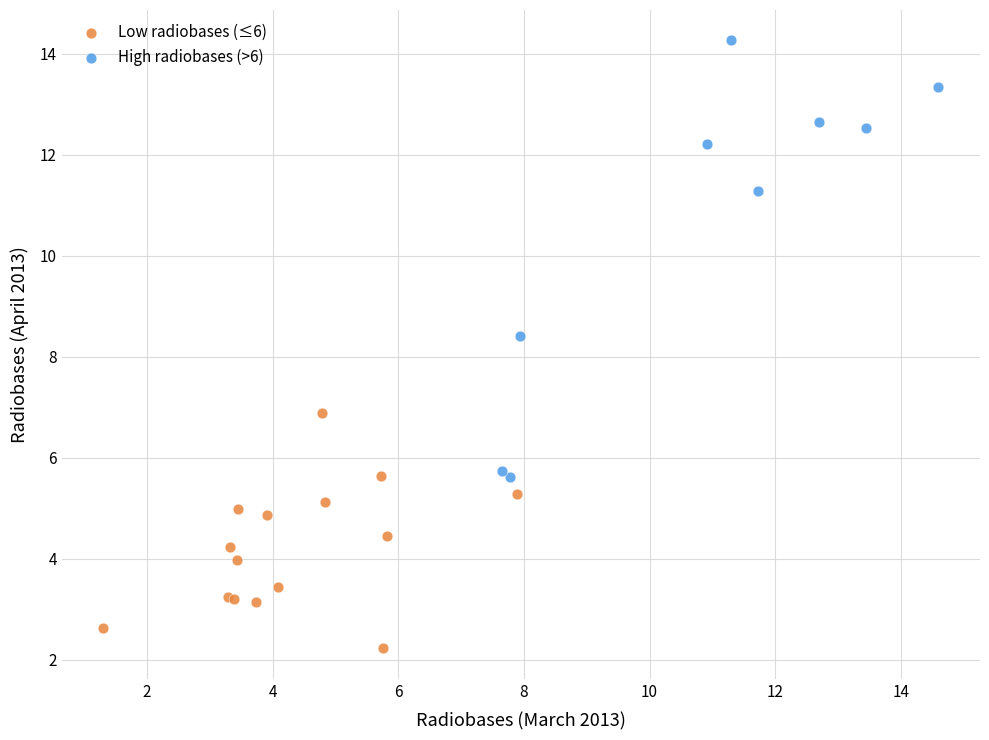

Which series reaches the maximum Y coordinate?

High radiobases (>6)